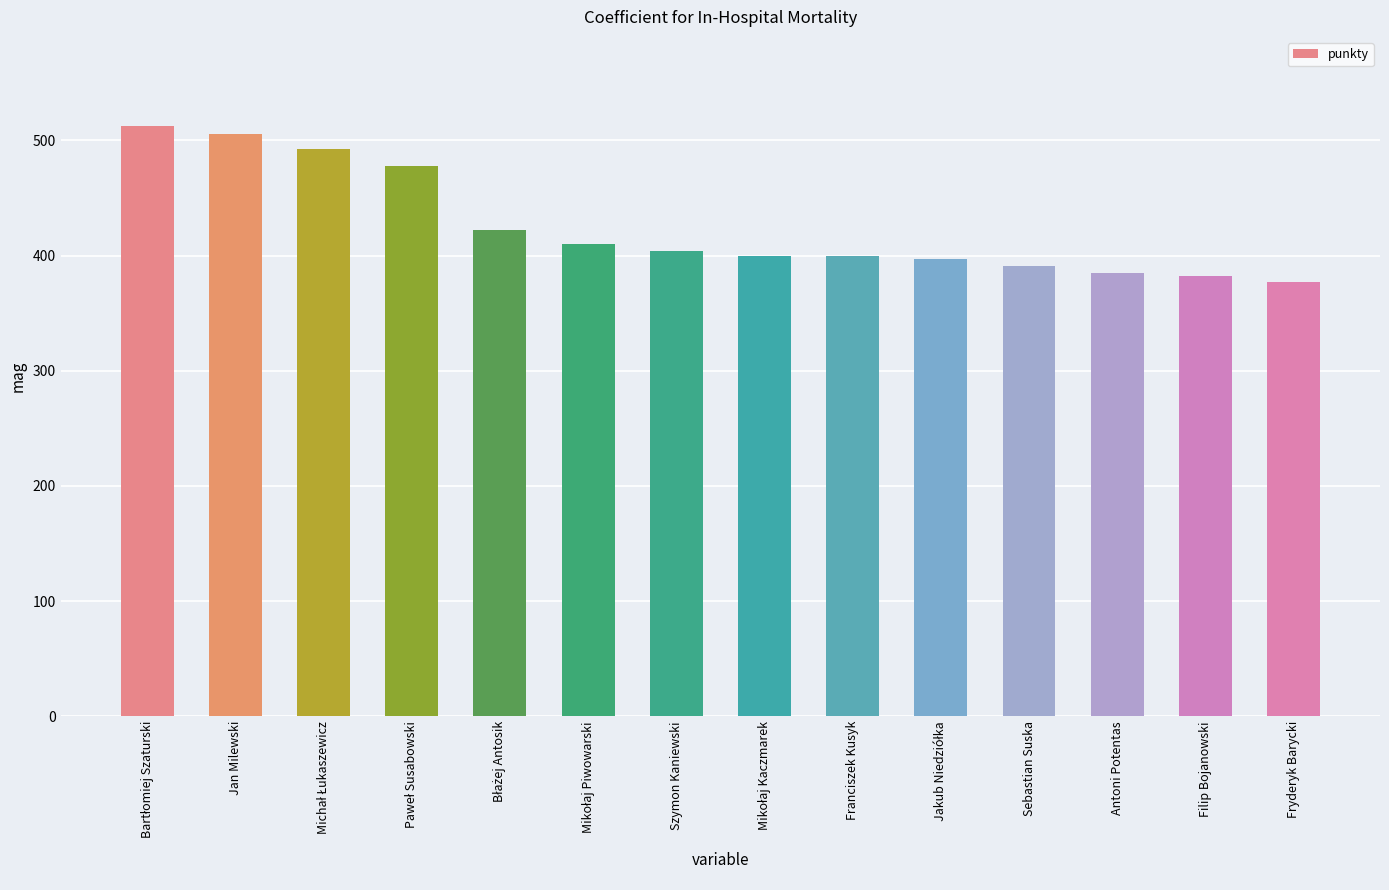

How many data points does each series have?

14